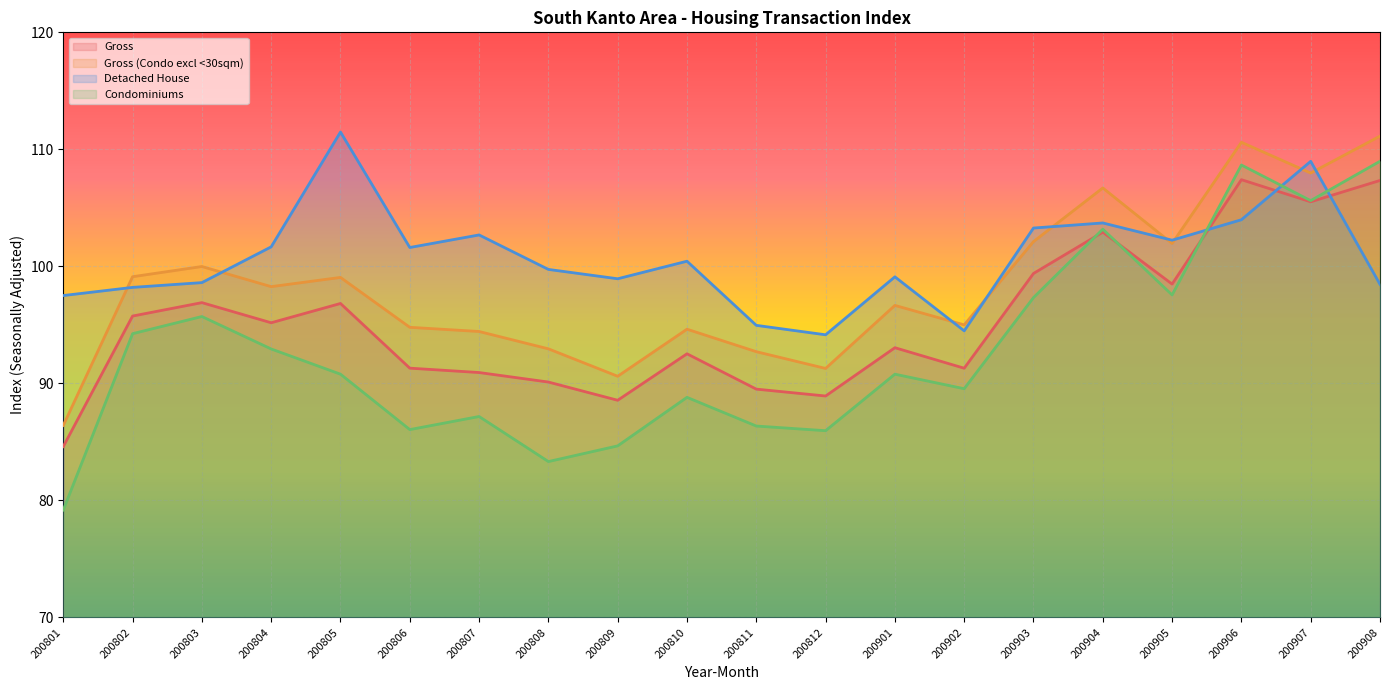

Rank the series by their average value, from lowest to highest.

Condominiums, Gross, Gross (Condo excl <30sqm), Detached House